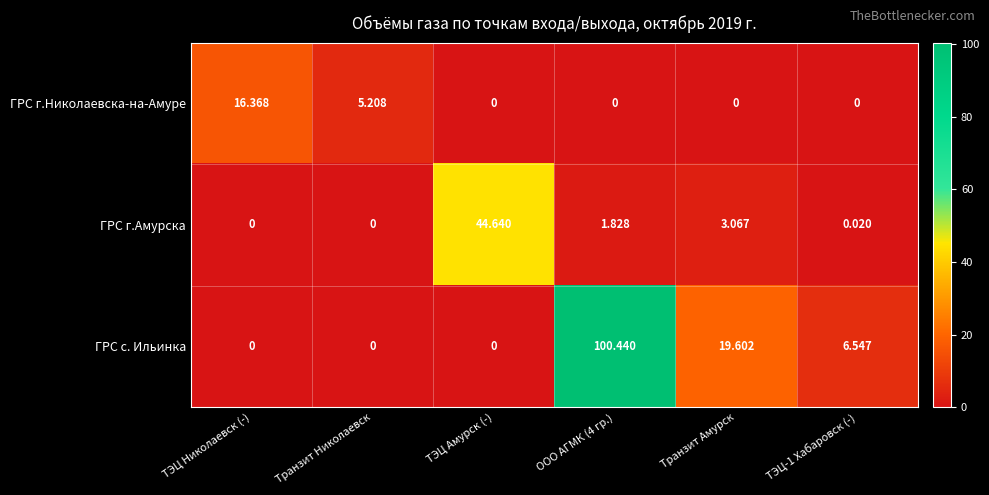

At which label does ГРС г.Амурска first exceed 1?

ТЭЦ Амурск (-)